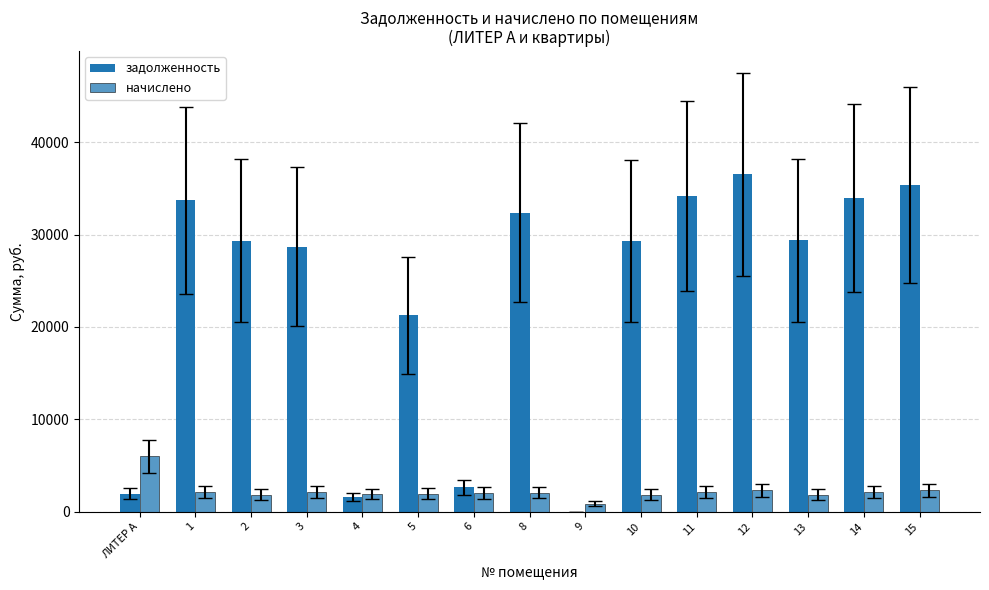

List the labels in order of начислено value, smallest first.

9, 10, 2, 13, 4, 5, 6, 8, 1, 14, 3, 11, 12, 15, ЛИТЕР А